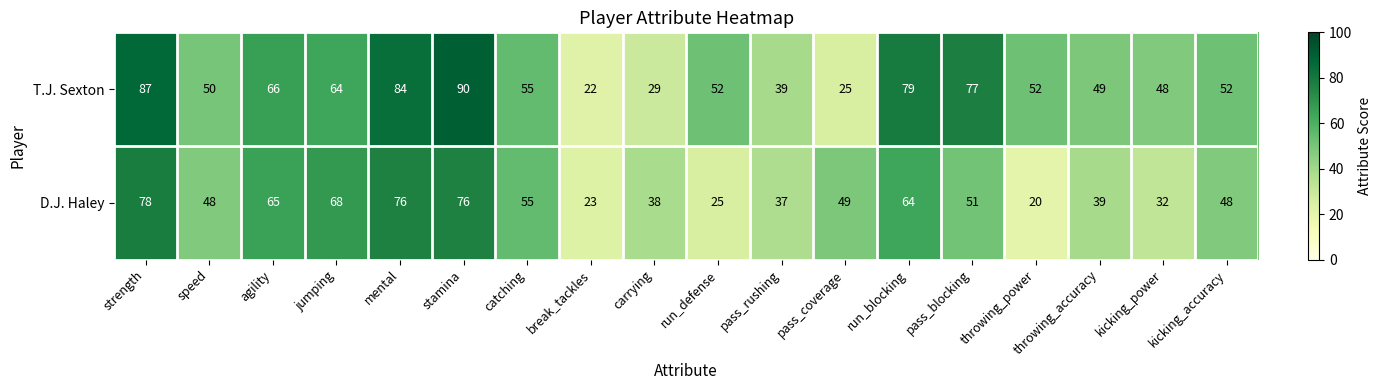

What is the difference between the T.J. Sexton values at agility and strength?

21